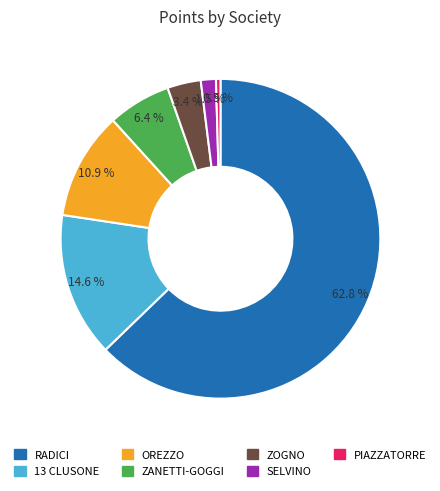

To the nearest percent, what is the difference between the largest and smallest slice percentages?

62%